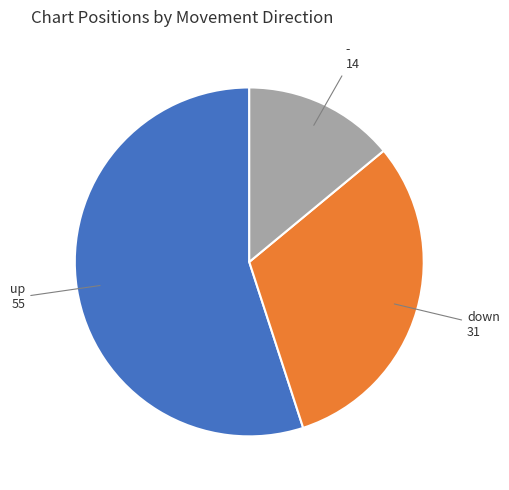

What is the smallest slice in the pie chart?

-